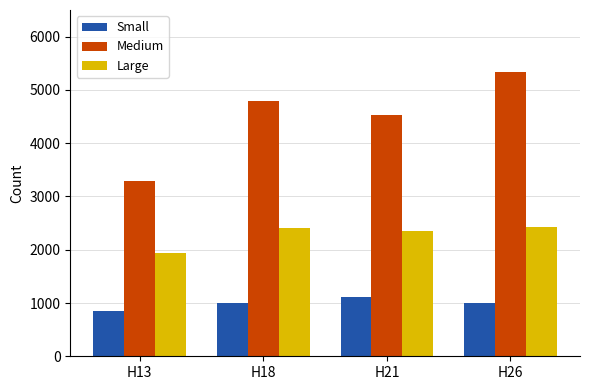

Rank the series at H26 from lowest to highest value.

Small, Large, Medium